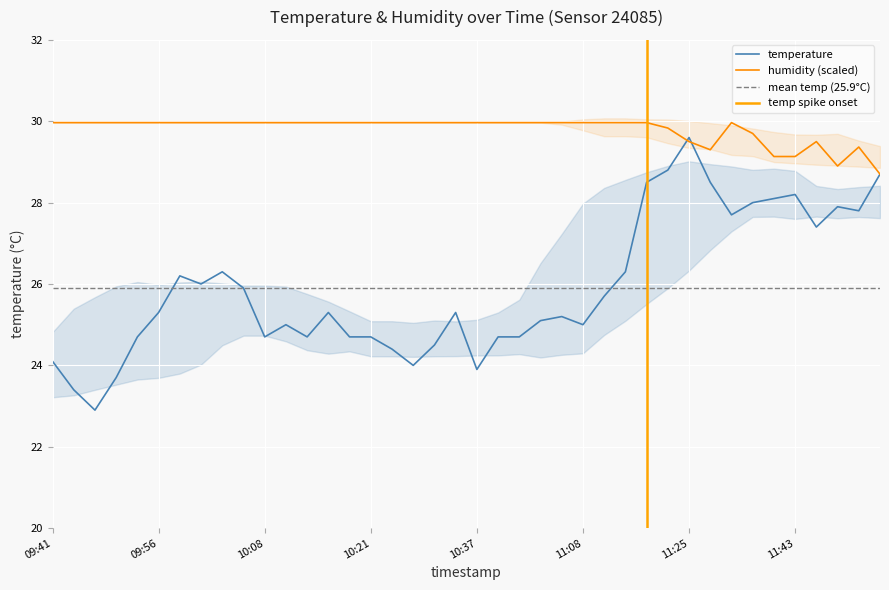

True or false: humidity has more than 0 interior local peaks.

True